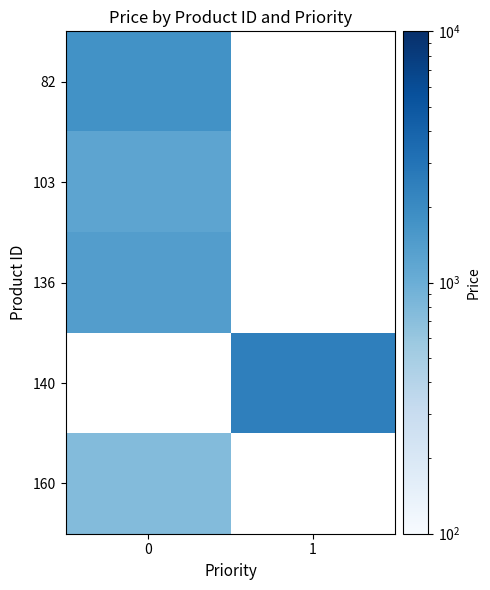

Count the number of data series in this chart.

5